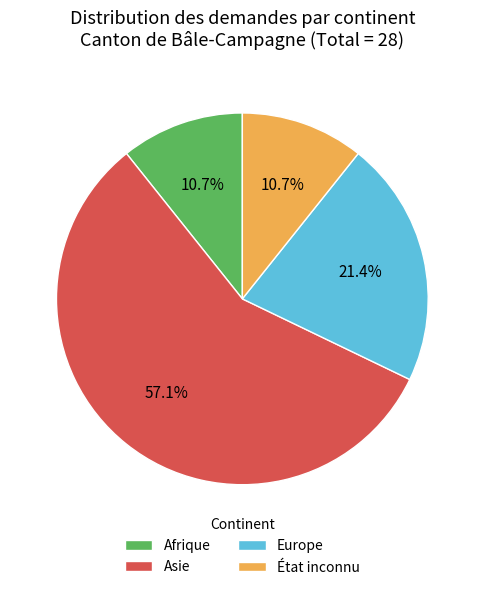

What percentage is the Asie slice, to the nearest percent?

57%